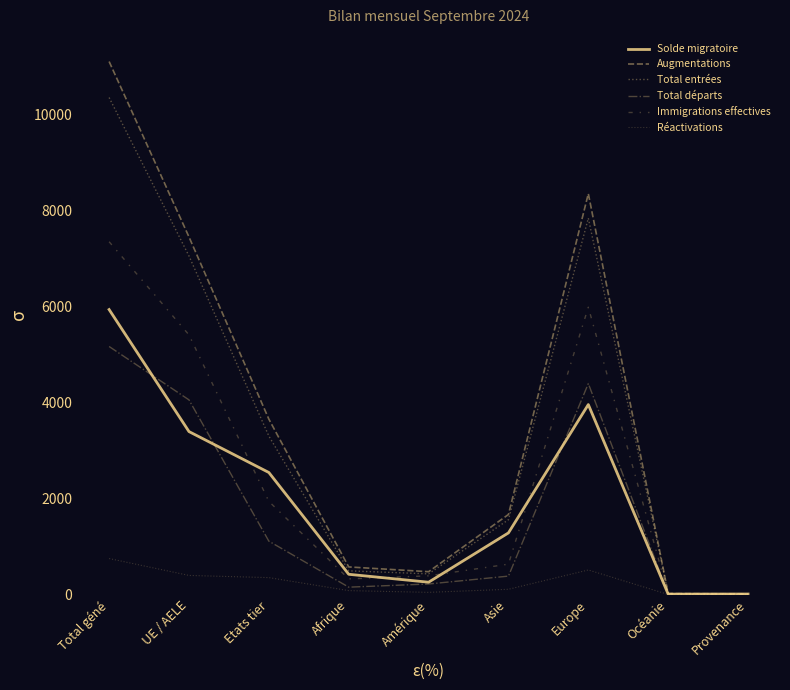

At which label does Total entrées reach its peak?

Total géné